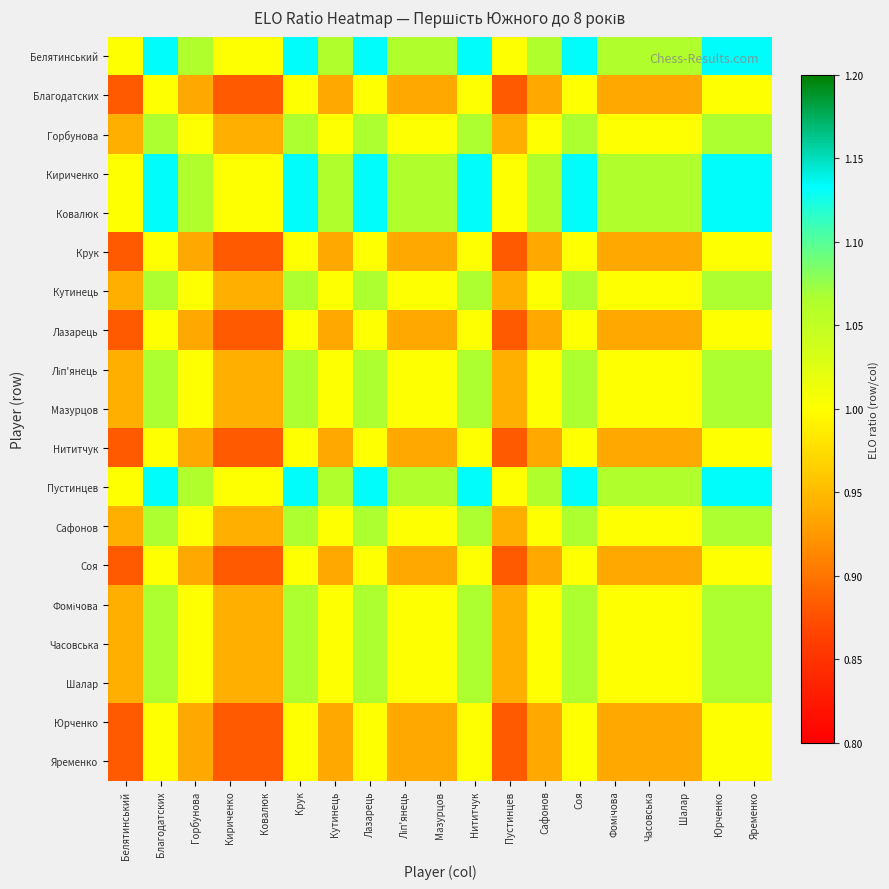

Which label corresponds to the largest value in the chart?

Благодатских